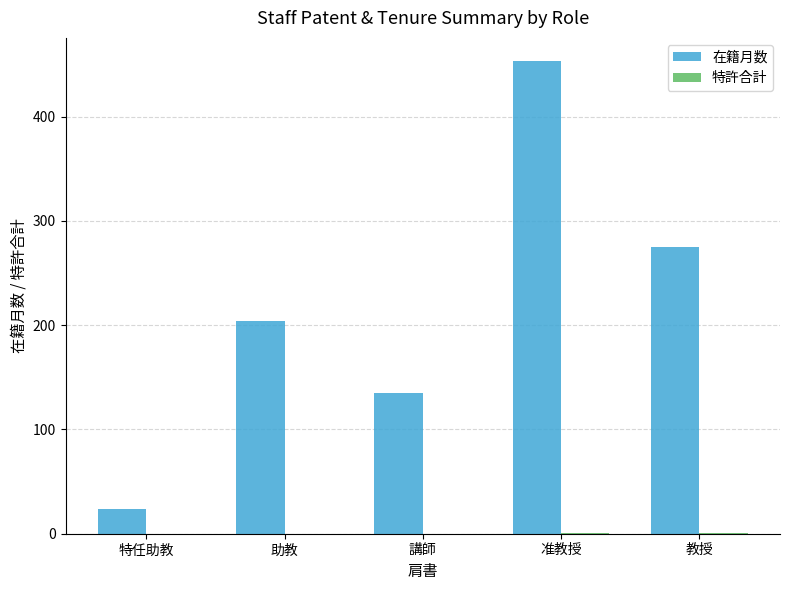

Which series changed the most between 特任助教 and 准教授?

在籍月数